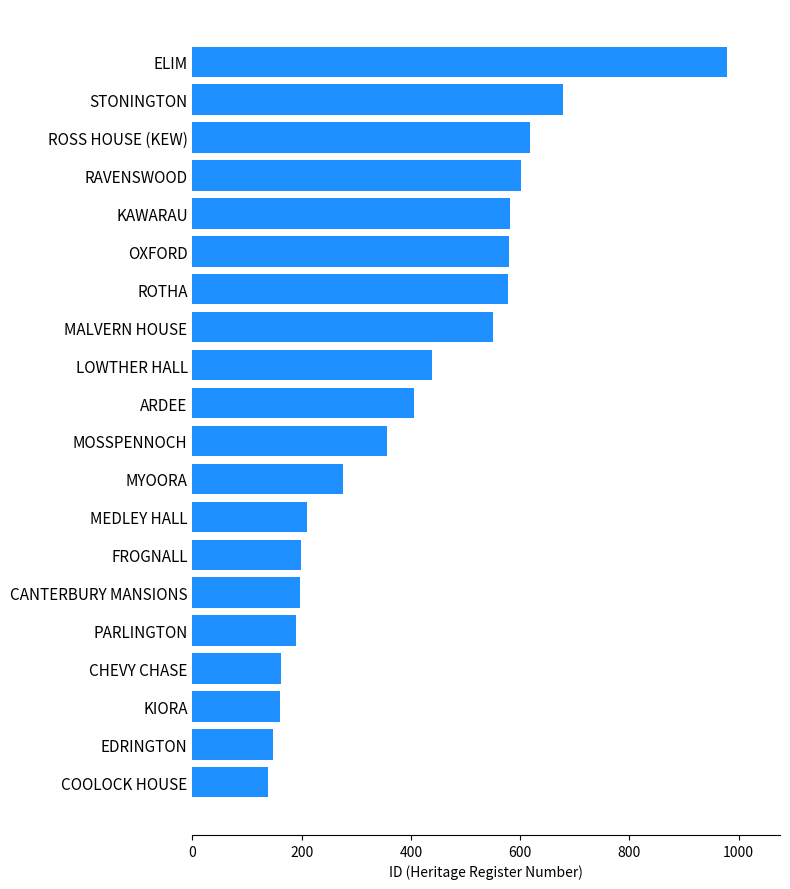

At which category does the chart reach its peak across all series?

ELIM